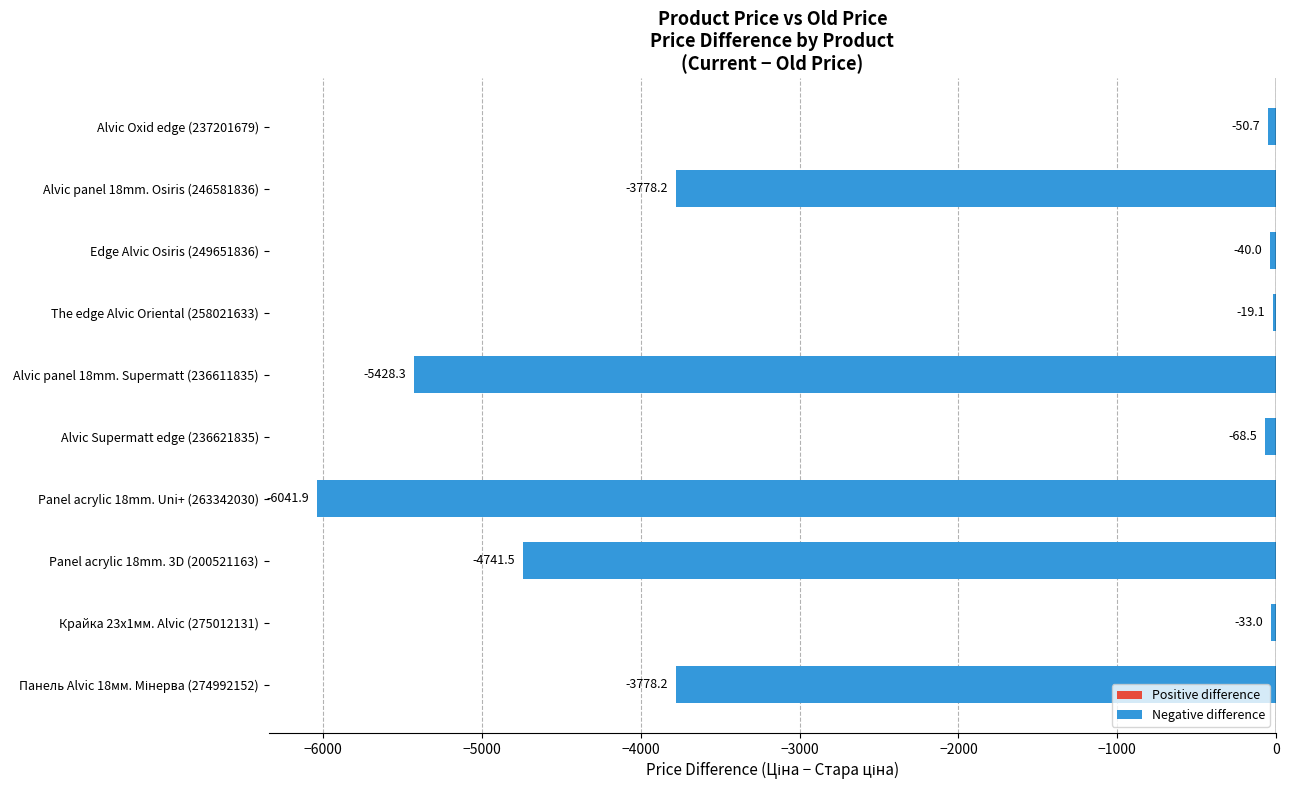

What is the minimum value shown in the chart?

-6041.9